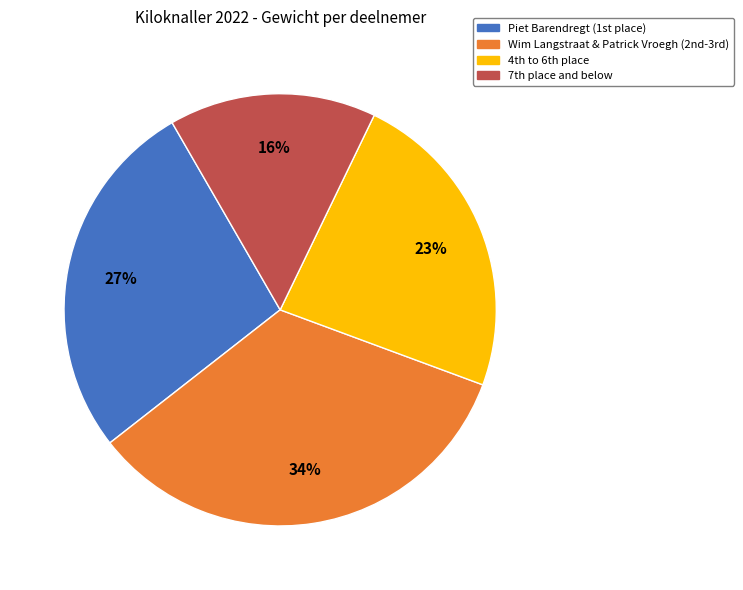

To the nearest percent, what is the difference between the largest and smallest slice percentages?

18%